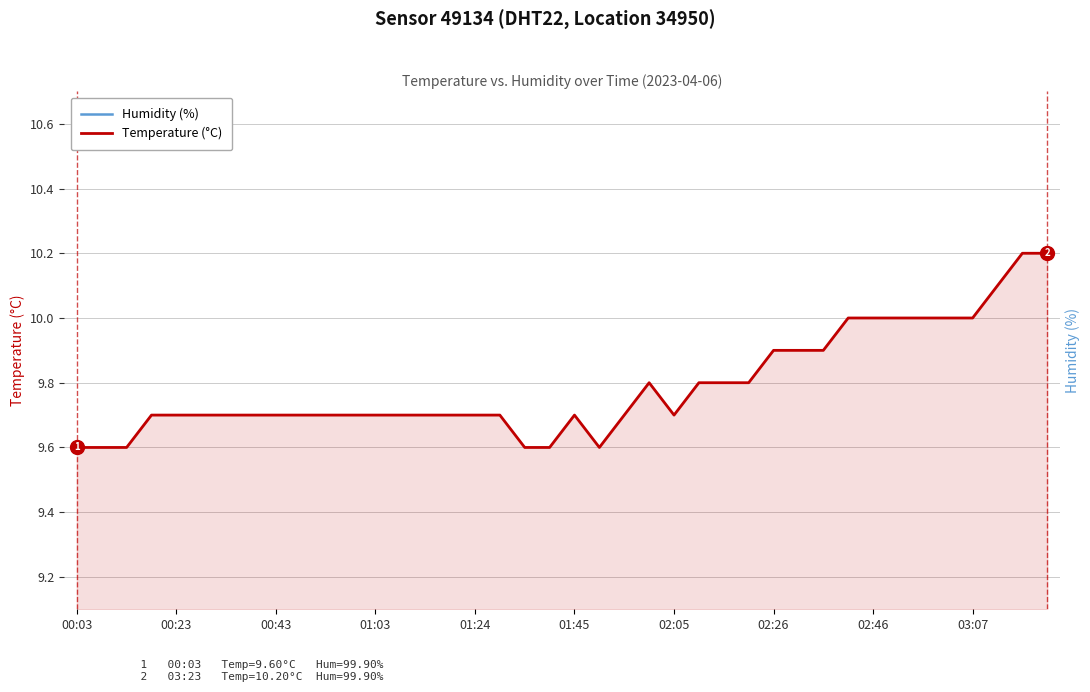

True or false: Humidity (%) and Temperature (°C) intersect in this chart.

False